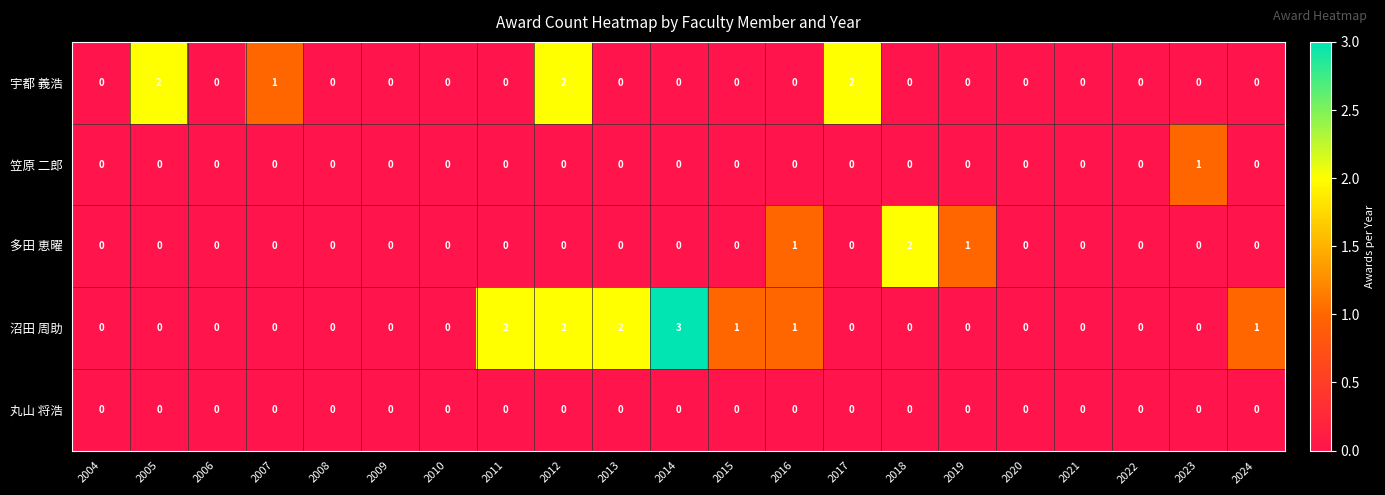

The value of 笠原 二郎 at 2014 is 1. True or false?

False